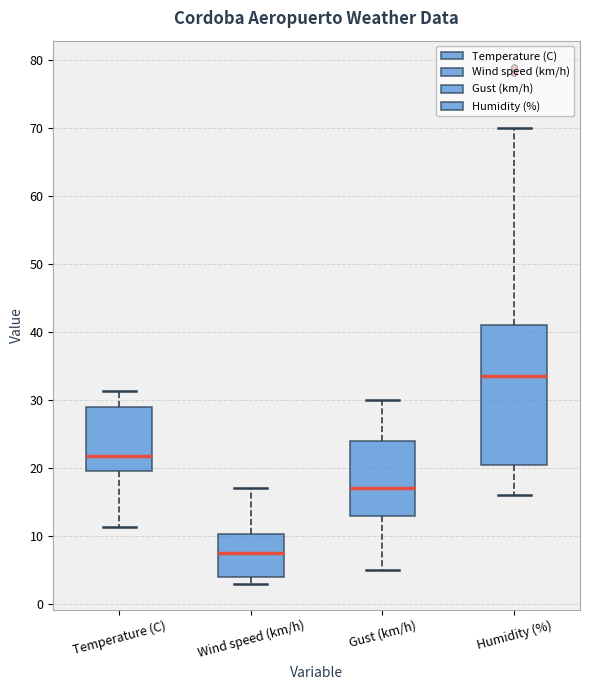

Where does the lower whisker of the box for Gust (km/h) end on the y-axis? The values are not printed on the chart, so give them approximately, as read against the axis.

5